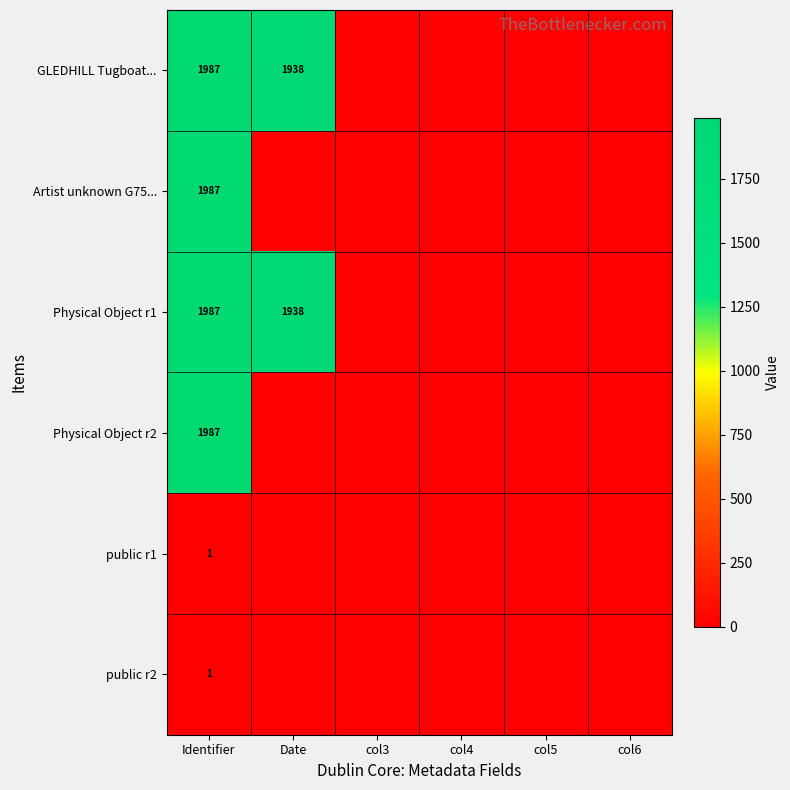

The public r1 series shows 1 at Identifier. True or false?

True